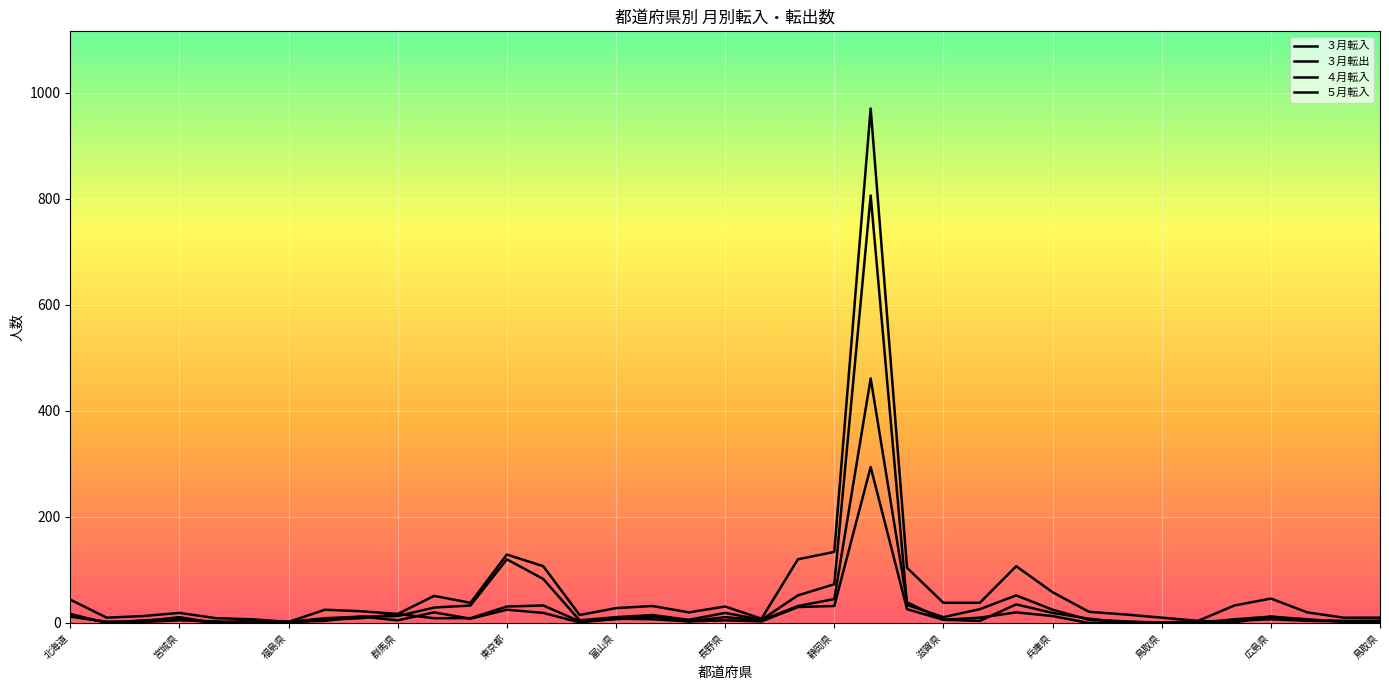

How many lines are shown in the chart?

4